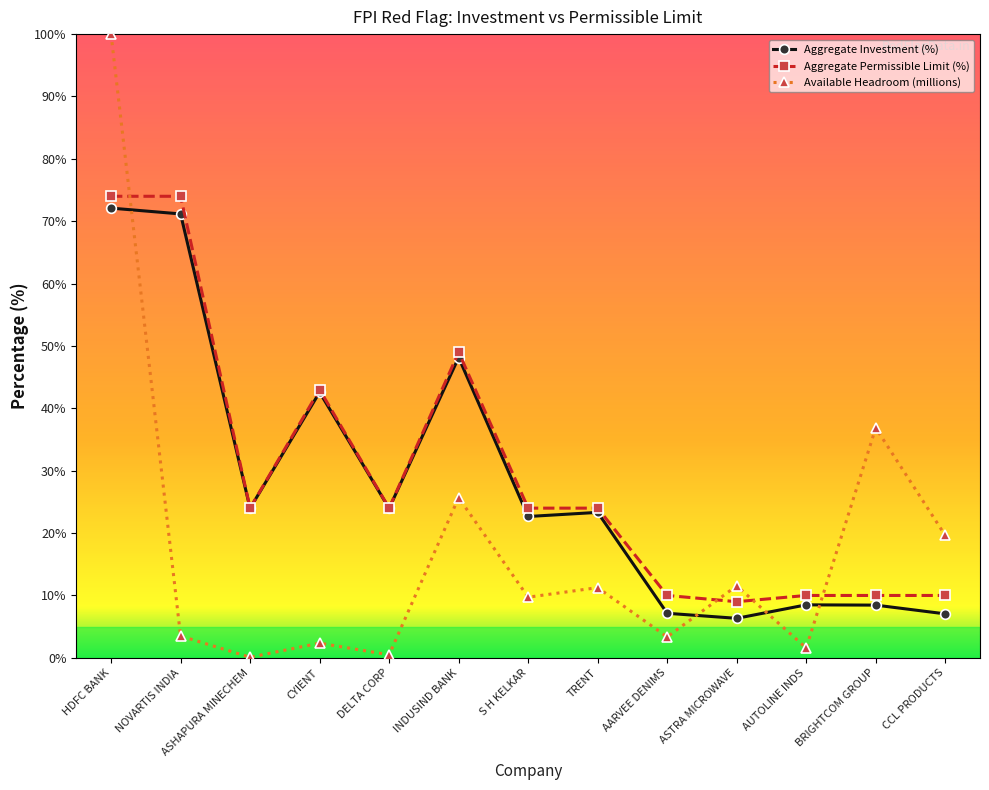

True or false: Aggregate Permissible Limit (%) and Available Headroom (millions) intersect in this chart.

True